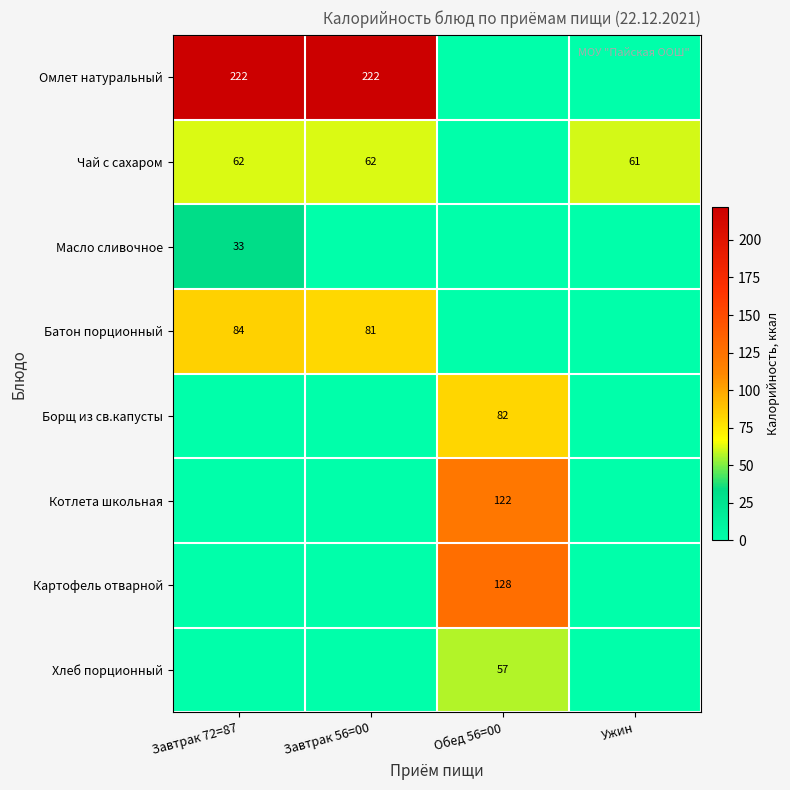

True or false: Чай с сахаром has a value of 62 at Завтрак 56=00.

True